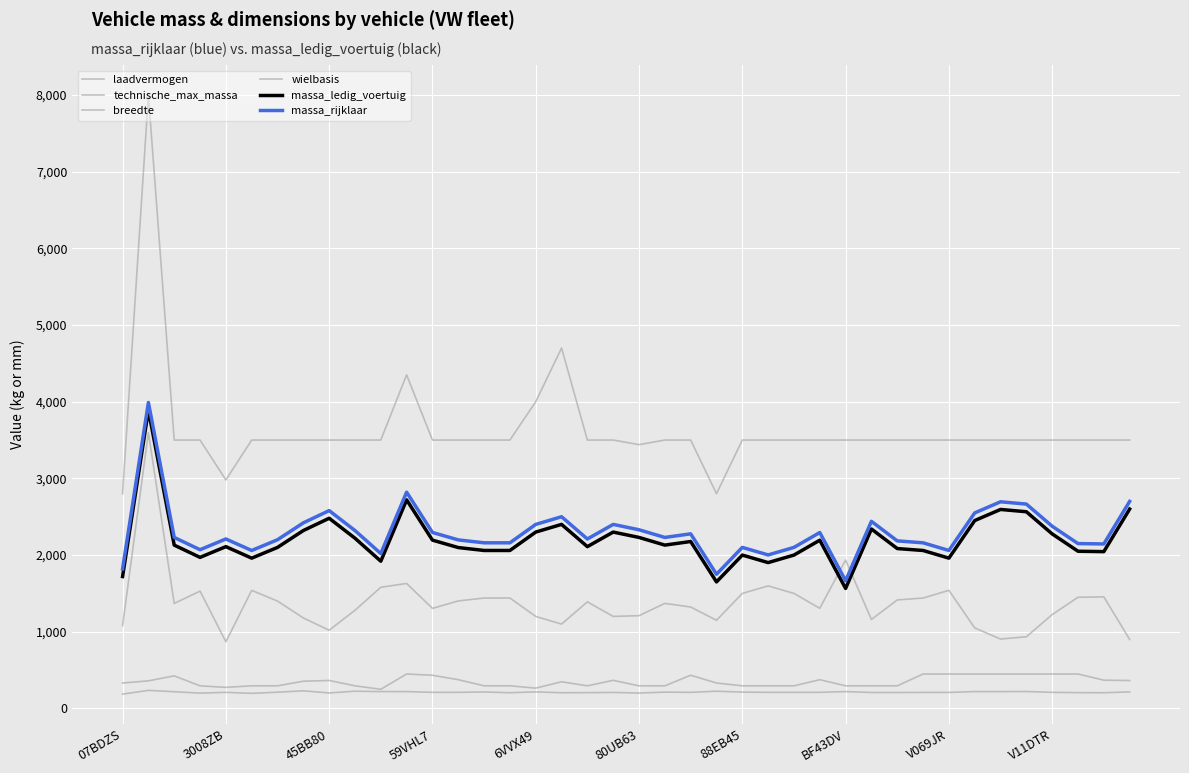

How many categories are shown in the chart?

40